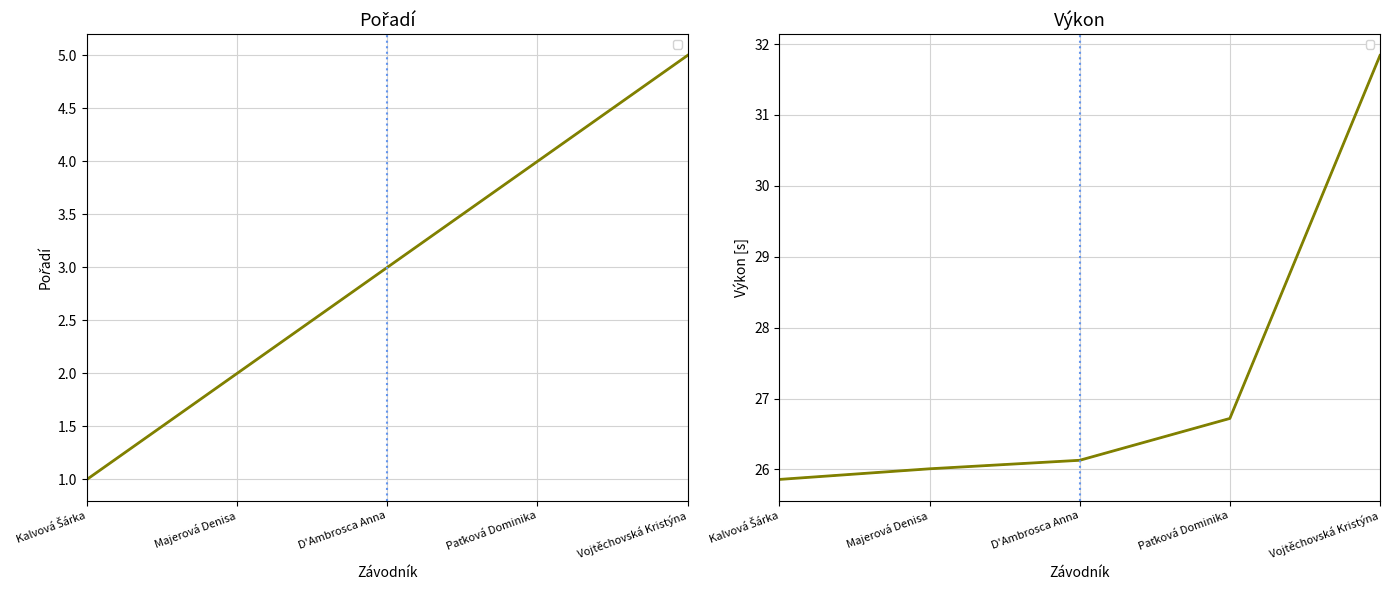

Which category has the highest value in the Pořadí series?

Vojtěchovská Kristýna